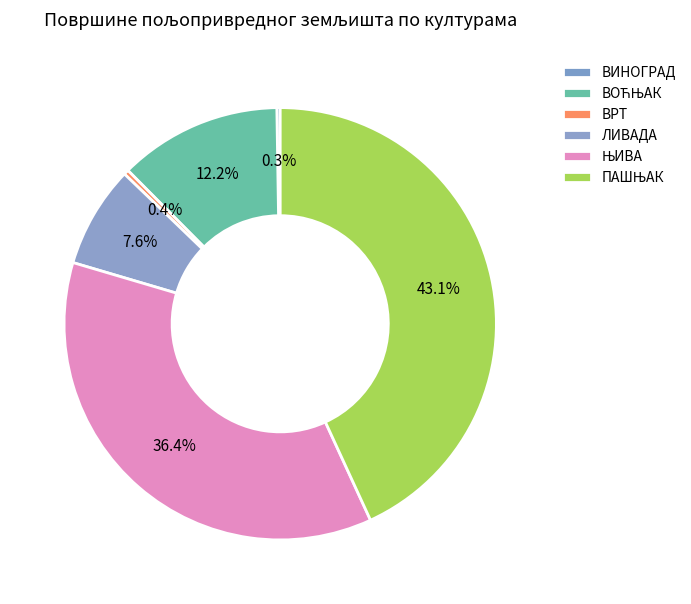

The ЊИВА slice represents 36% of the pie. True or false?

True